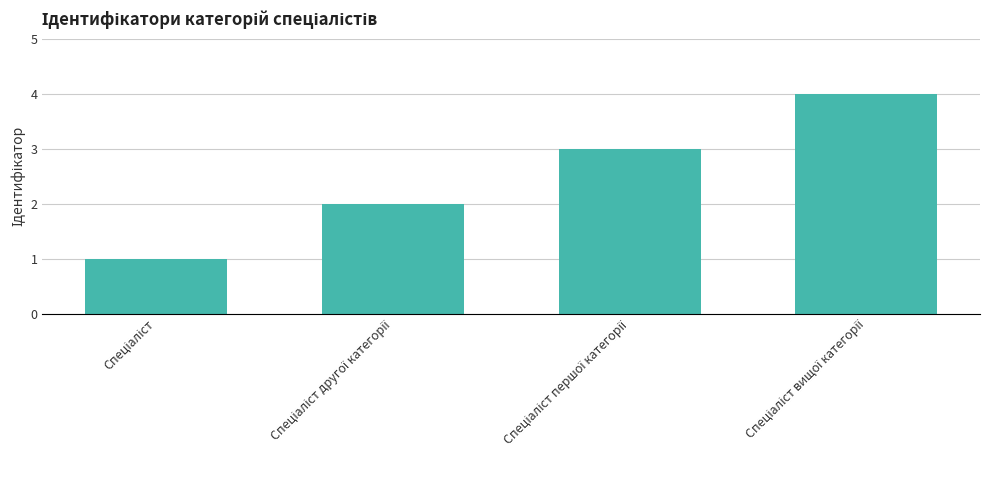

What is the difference between the maximum and minimum values?

3